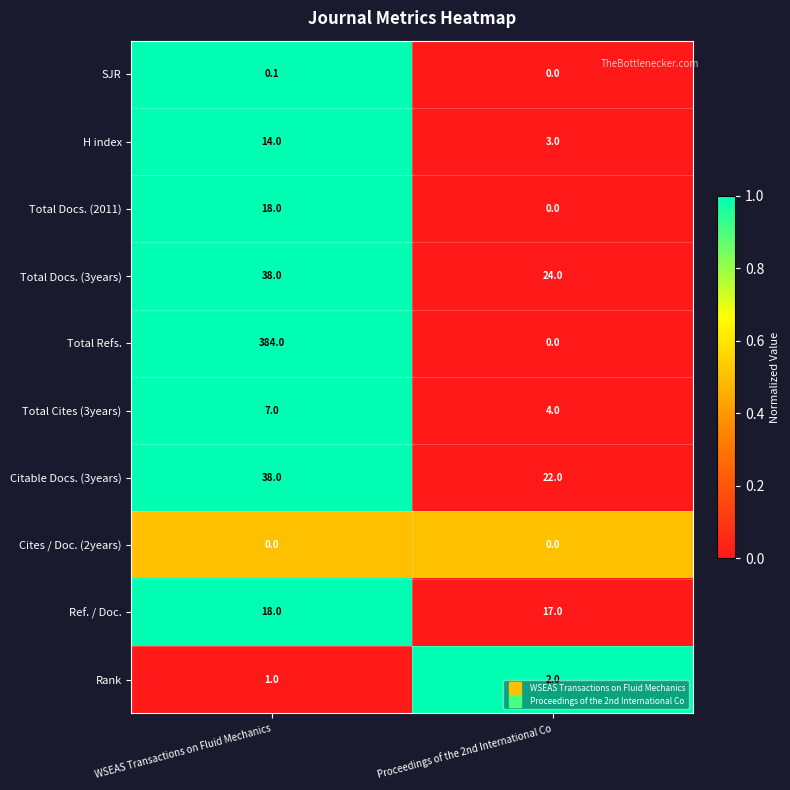

Rank the categories by Total Docs. (3years) value from lowest to highest.

Proceedings of the 2nd International Co, WSEAS Transactions on Fluid Mechanics